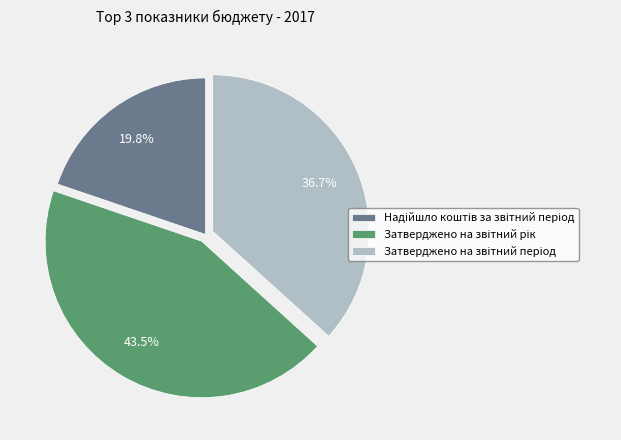

To the nearest percent, what is the difference between the largest and smallest slice percentages?

24%